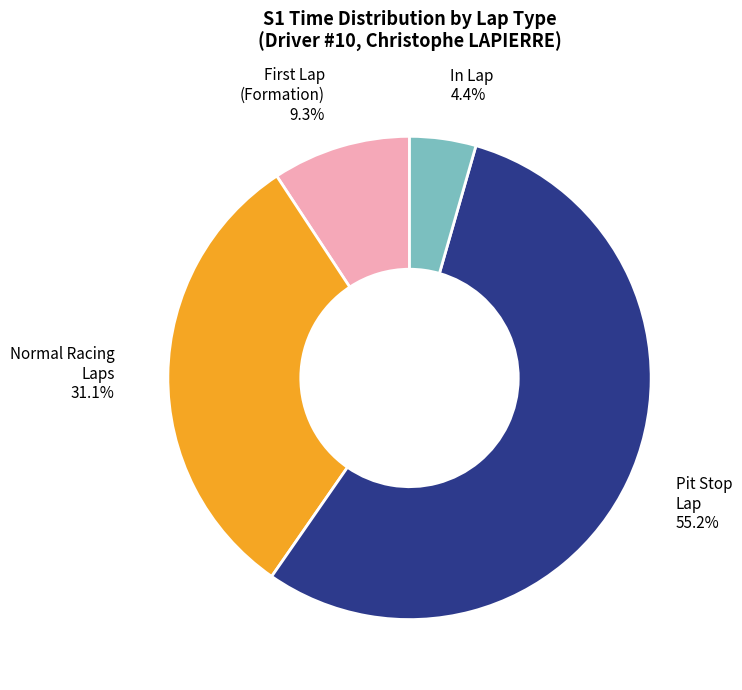

Between Normal Racing Laps 31.1% and Pit Stop Lap 55.2%, which is larger?

Pit Stop Lap 55.2%